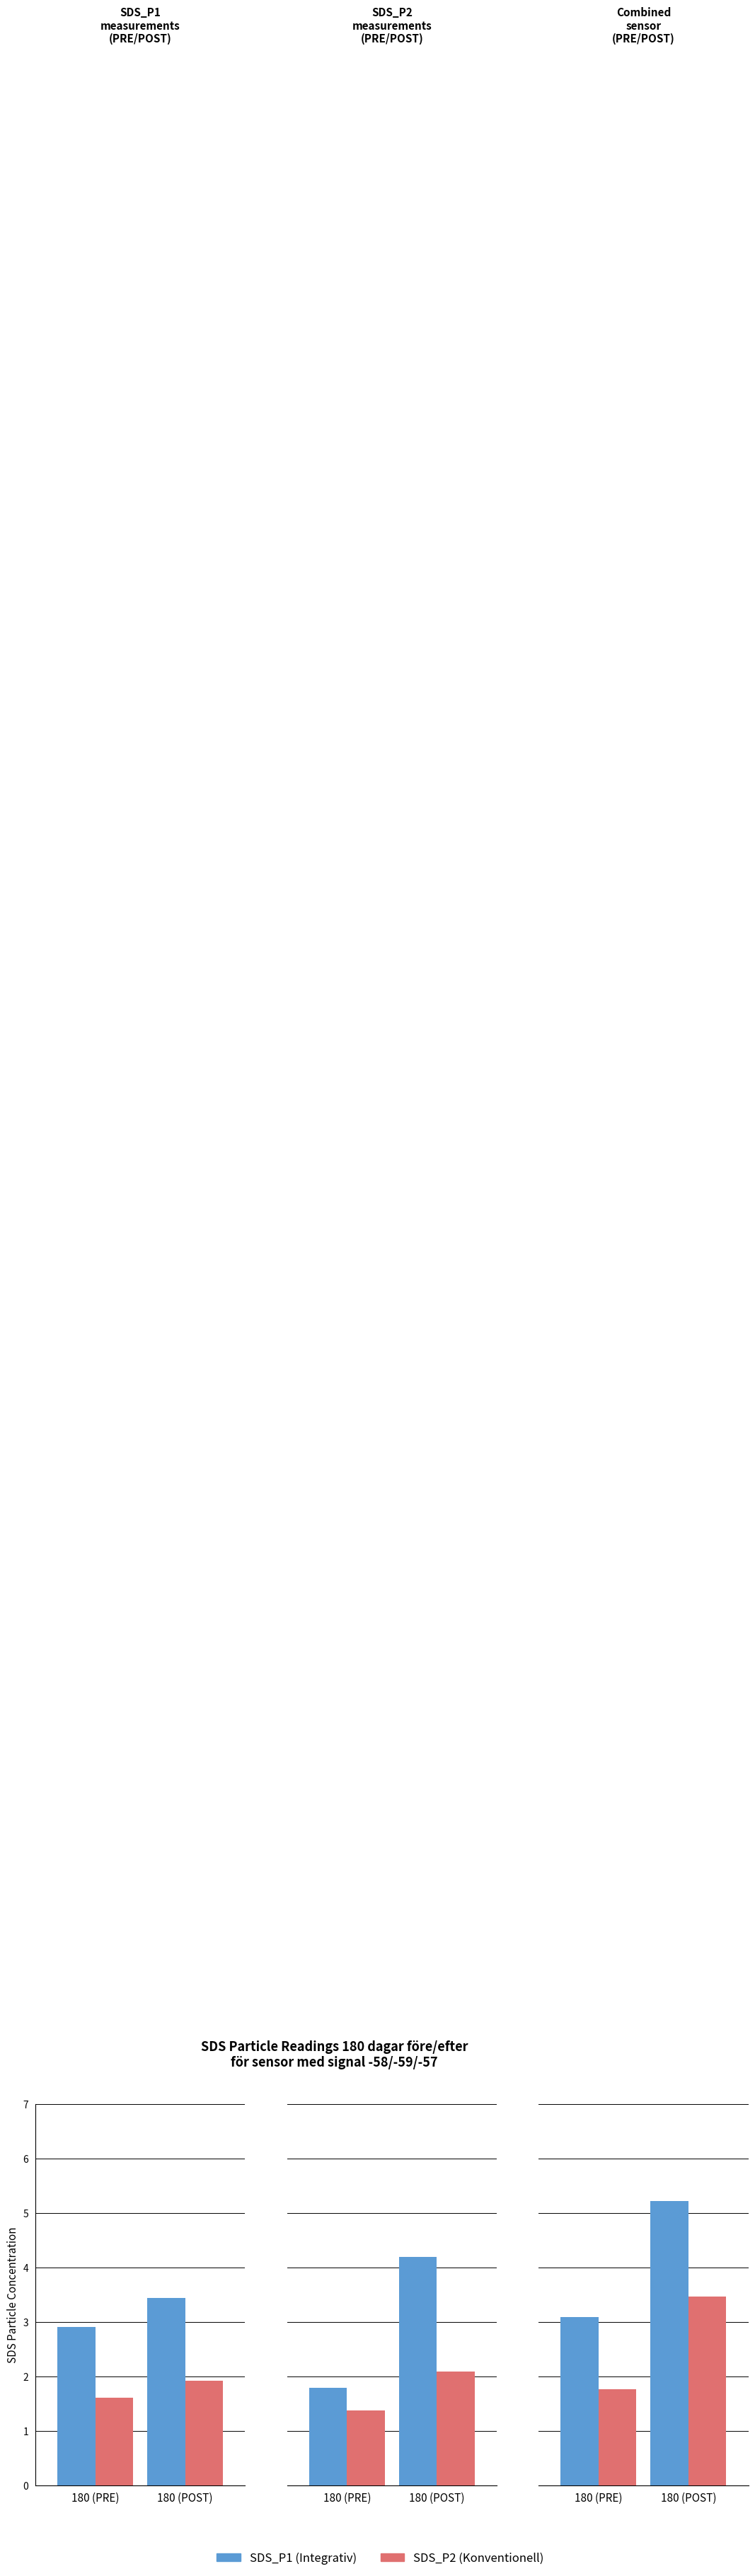

What are all the series names shown in the legend?

SDS_P1, SDS_P2